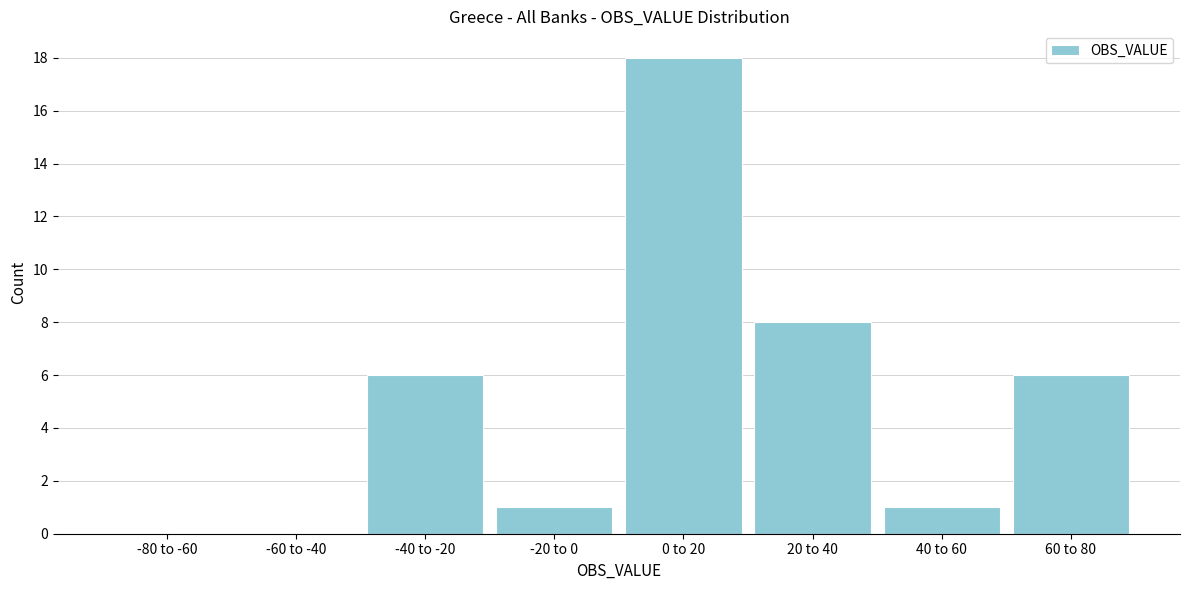

Reading left to right, transcribe all the data shown in this chart.

-80 to -60=0	-60 to -40=0	-40 to -20=6	-20 to 0=1	0 to 20=18	20 to 40=8	40 to 60=1	60 to 80=6